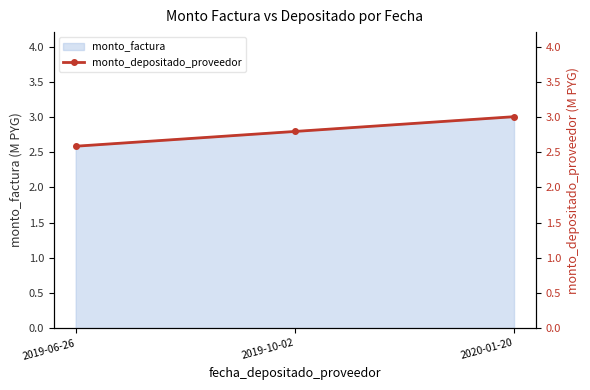

Reading right to left, transcribe all the data shown in this chart.

2020-01-20=3.0	2019-10-02=2.8	2019-06-26=2.6